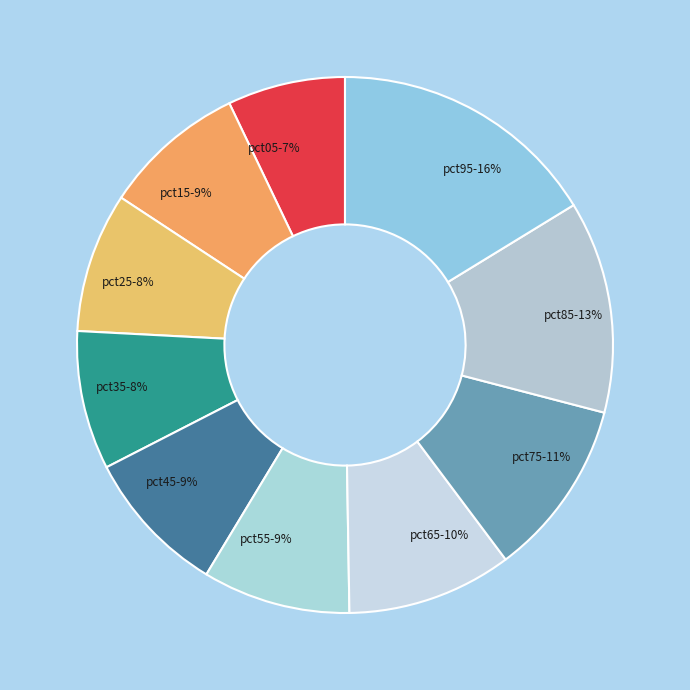

How many segments does this pie chart have?

10